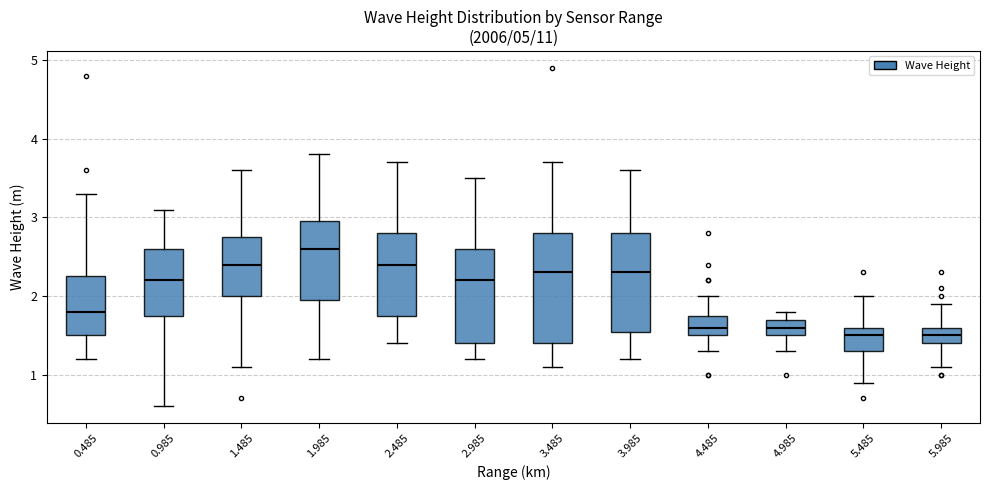

Reading left to right, transcribe this box plot: for each box, give where its median line is, the range the box spans, and where its two whiskers end, as read against the y-axis. The values are not printed on the chart, so give them approximately, as read against the axis.

0.485: median 1.8, box 1.5 to 2.3, whiskers 1.2 to 3.3
0.985: median 2.2, box 1.8 to 2.6, whiskers 0.6 to 3.1
1.485: median 2.4, box 2.0 to 2.8, whiskers 1.1 to 3.6
1.985: median 2.6, box 2.0 to 3.0, whiskers 1.2 to 3.8
2.485: median 2.4, box 1.8 to 2.8, whiskers 1.4 to 3.7
2.985: median 2.2, box 1.4 to 2.6, whiskers 1.2 to 3.5
3.485: median 2.3, box 1.4 to 2.8, whiskers 1.1 to 3.7
3.985: median 2.3, box 1.6 to 2.8, whiskers 1.2 to 3.6
4.485: median 1.6, box 1.5 to 1.8, whiskers 1.3 to 2.0
4.985: median 1.6, box 1.5 to 1.7, whiskers 1.3 to 1.8
5.485: median 1.5, box 1.3 to 1.6, whiskers 0.9 to 2.0
5.985: median 1.5, box 1.4 to 1.6, whiskers 1.1 to 1.9